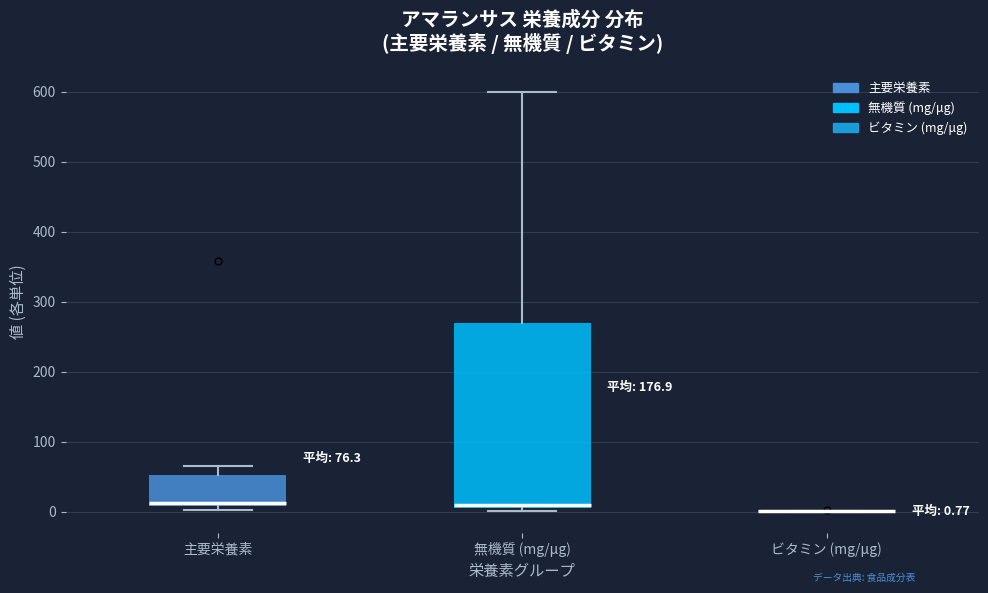

Which box is the tallest, from its lower edge to its upper edge?

無機質 (mg/μg)